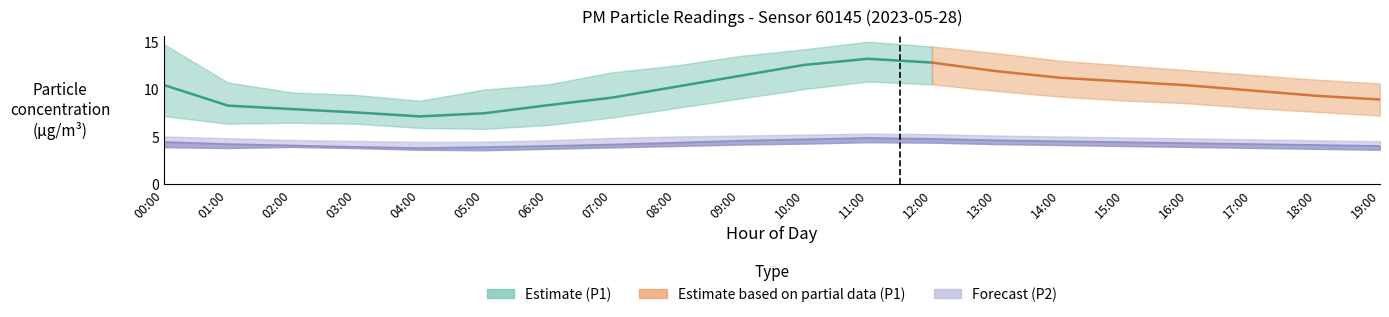

What is the average value of the P1_upper series?

12.0